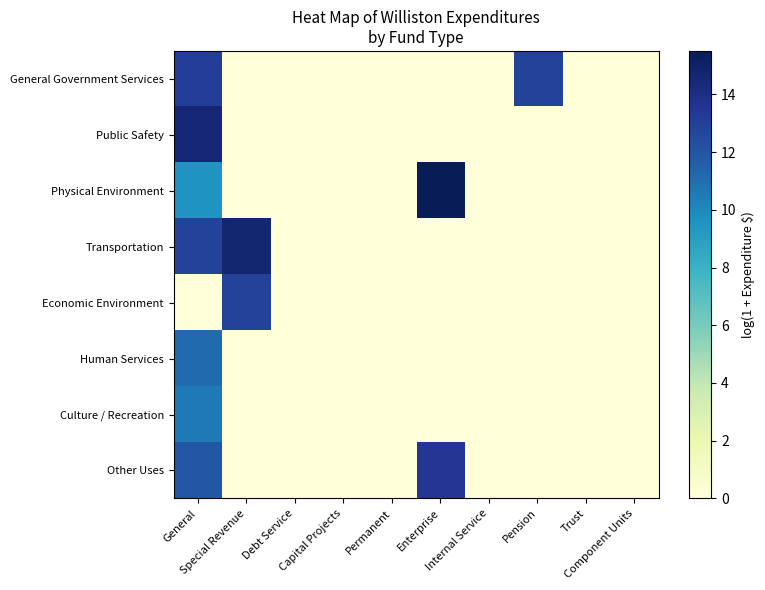

Reading left to right, list all the values displayed in this chart.

General Government Services: General=13.1	Special Revenue=0.0	Debt Service=0.0	Capital Projects=0.0	Permanent=0.0	Enterprise=0.0	Internal Service=0.0	Pension=12.8	Trust=0.0	Component Units=0.0
Public Safety: General=14.6	Special Revenue=0.0	Debt Service=0.0	Capital Projects=0.0	Permanent=0.0	Enterprise=0.0	Internal Service=0.0	Pension=0.0	Trust=0.0	Component Units=0.0
Physical Environment: General=9.5	Special Revenue=0.0	Debt Service=0.0	Capital Projects=0.0	Permanent=0.0	Enterprise=15.5	Internal Service=0.0	Pension=0.0	Trust=0.0	Component Units=0.0
Transportation: General=12.8	Special Revenue=14.7	Debt Service=0.0	Capital Projects=0.0	Permanent=0.0	Enterprise=0.0	Internal Service=0.0	Pension=0.0	Trust=0.0	Component Units=0.0
Economic Environment: General=0.0	Special Revenue=12.8	Debt Service=0.0	Capital Projects=0.0	Permanent=0.0	Enterprise=0.0	Internal Service=0.0	Pension=0.0	Trust=0.0	Component Units=0.0
Human Services: General=11.1	Special Revenue=0.0	Debt Service=0.0	Capital Projects=0.0	Permanent=0.0	Enterprise=0.0	Internal Service=0.0	Pension=0.0	Trust=0.0	Component Units=0.0
Culture / Recreation: General=10.6	Special Revenue=0.0	Debt Service=0.0	Capital Projects=0.0	Permanent=0.0	Enterprise=0.0	Internal Service=0.0	Pension=0.0	Trust=0.0	Component Units=0.0
Other Uses: General=11.9	Special Revenue=0.0	Debt Service=0.0	Capital Projects=0.0	Permanent=0.0	Enterprise=13.4	Internal Service=0.0	Pension=0.0	Trust=0.0	Component Units=0.0